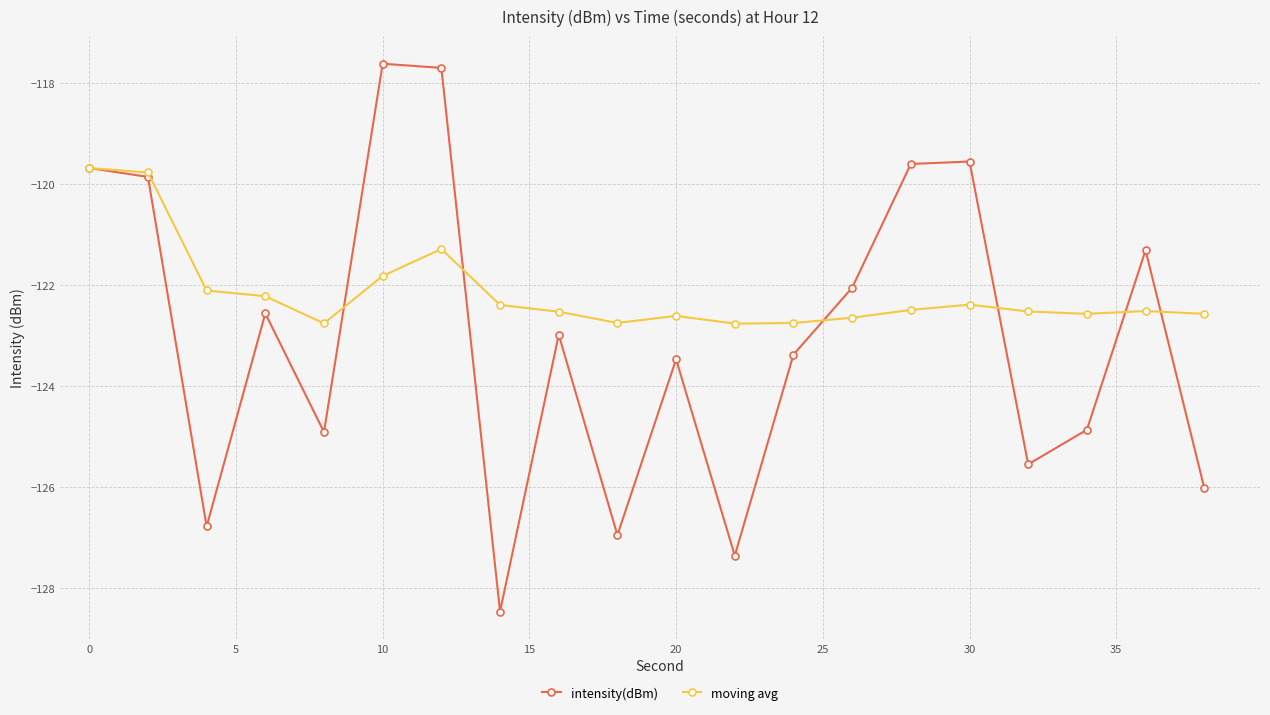

What is the value of the intensity(dBm) point at the 8th from the left?

-128.5